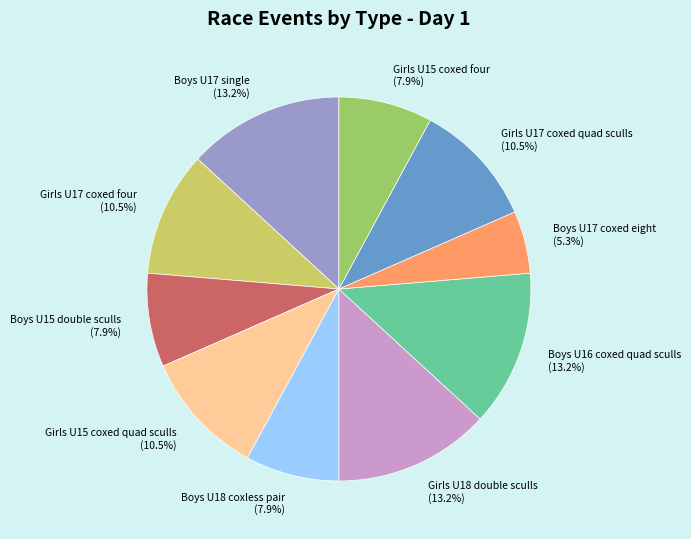

To the nearest percent, what is the combined percentage of Boys U17 single and Boys U18 coxless pair?

21%